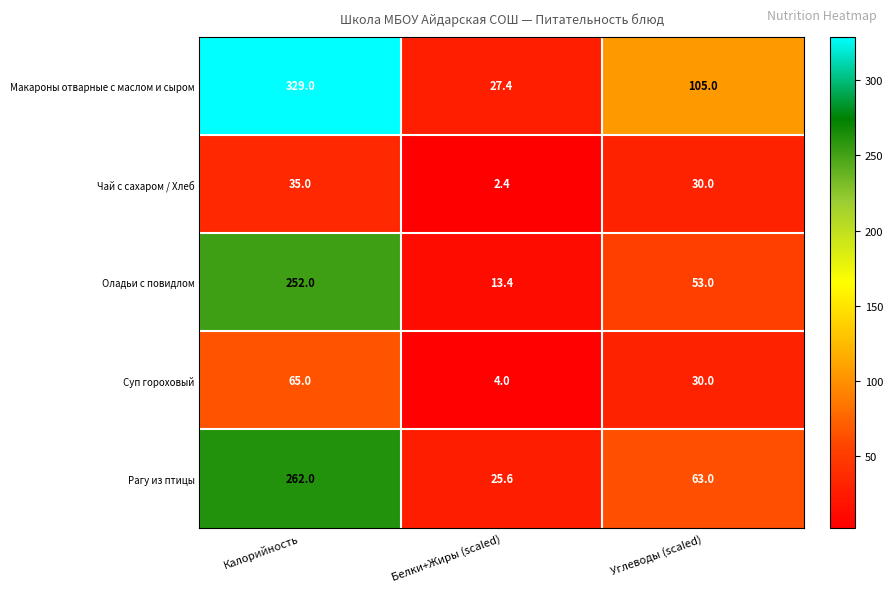

At which category does the chart reach its peak across all series?

Калорийность